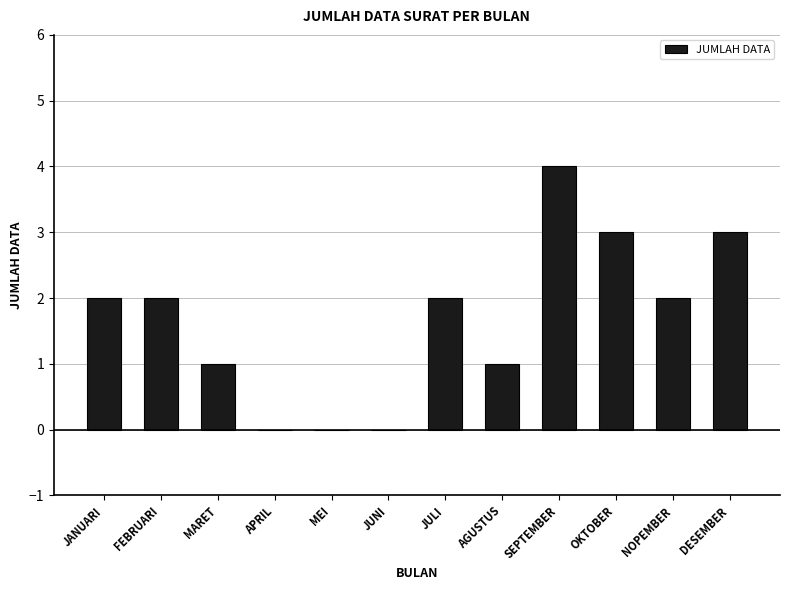

How many values are between 1 and 3?

8